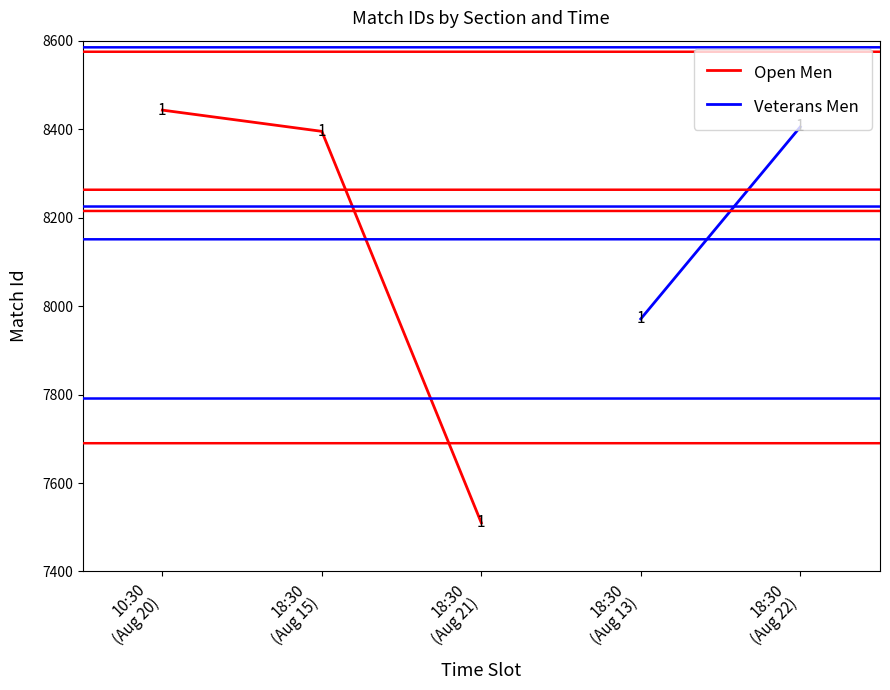

The value at 10:30
(Aug 20) is 8443. True or false?

True